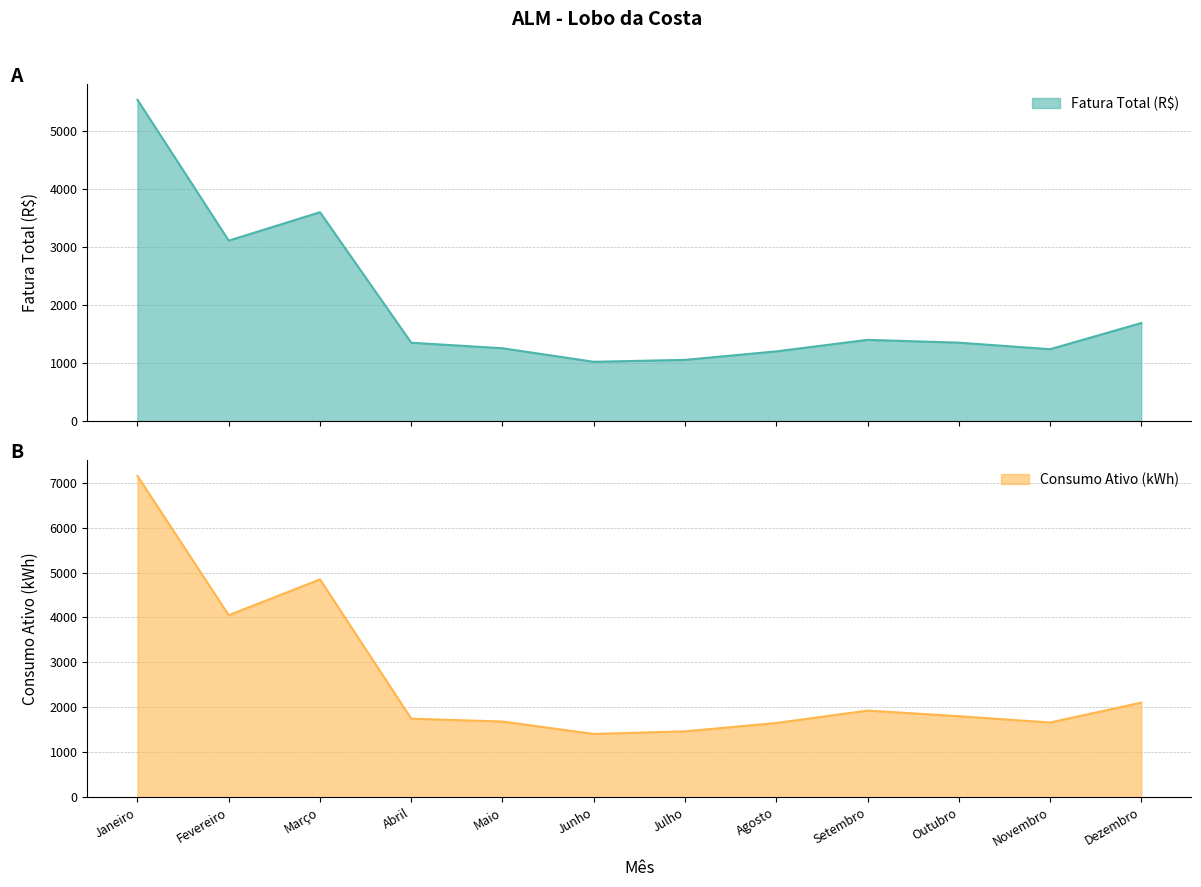

True or false: Consumo Ativo (kWh) and Fatura Total (R$) cross at least once.

False